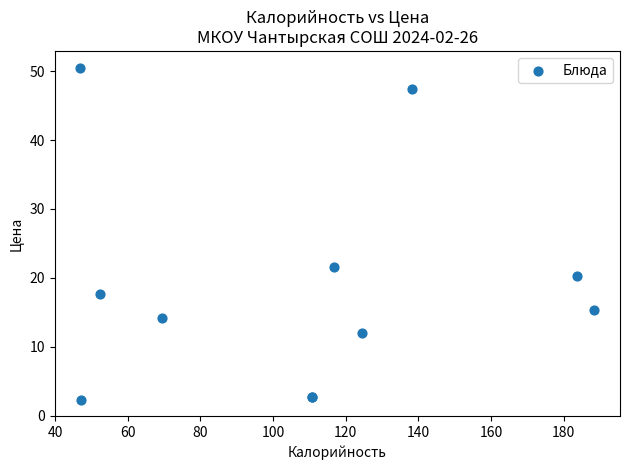

What Y value in the scatter plot is closest to 26?

21.6